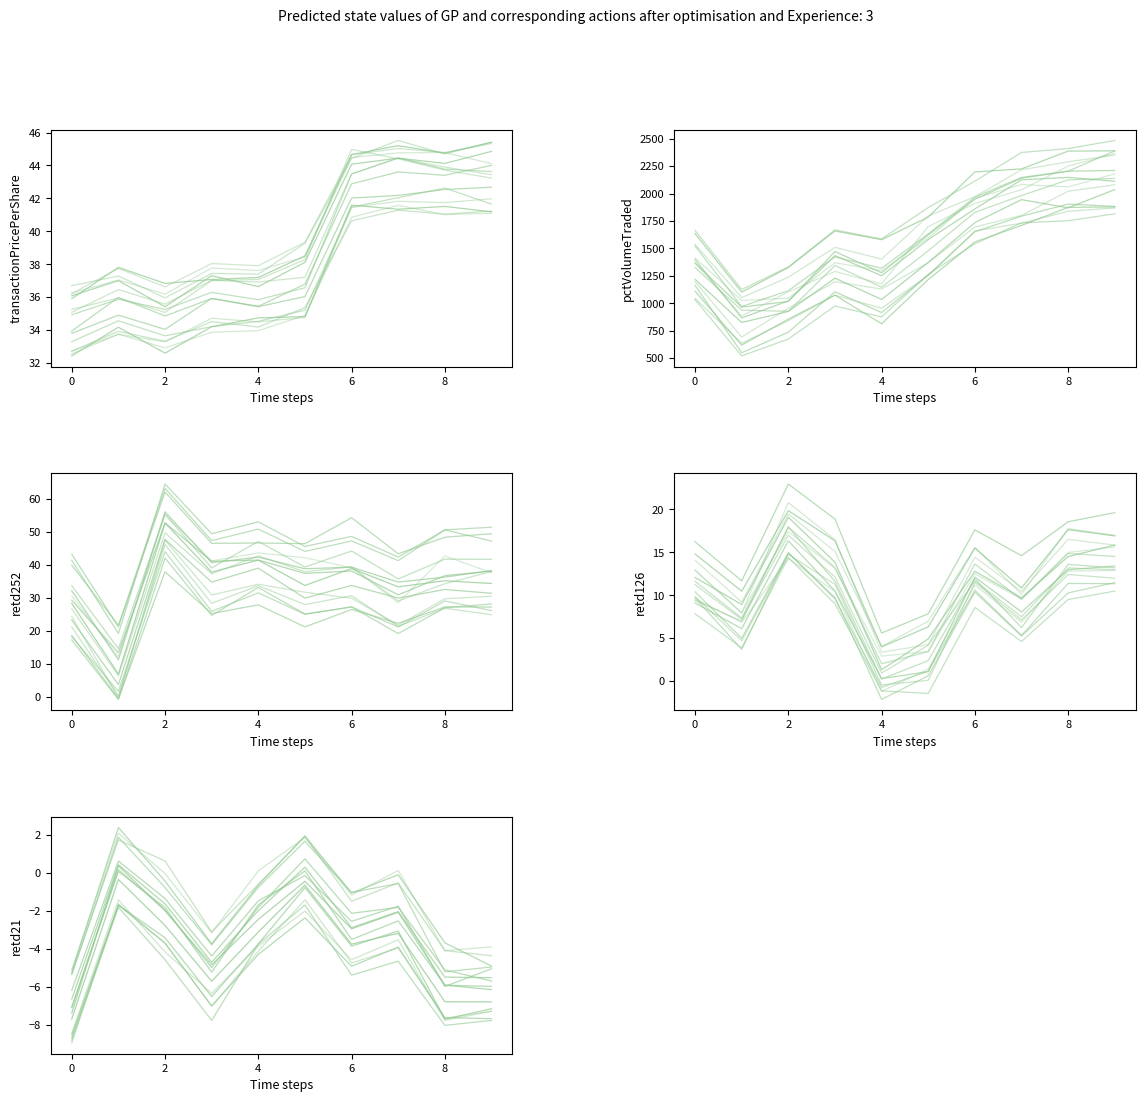

Is the value of retd21 at 2004-12-16 greater than the value of retd252 at 2004-11-18?

No